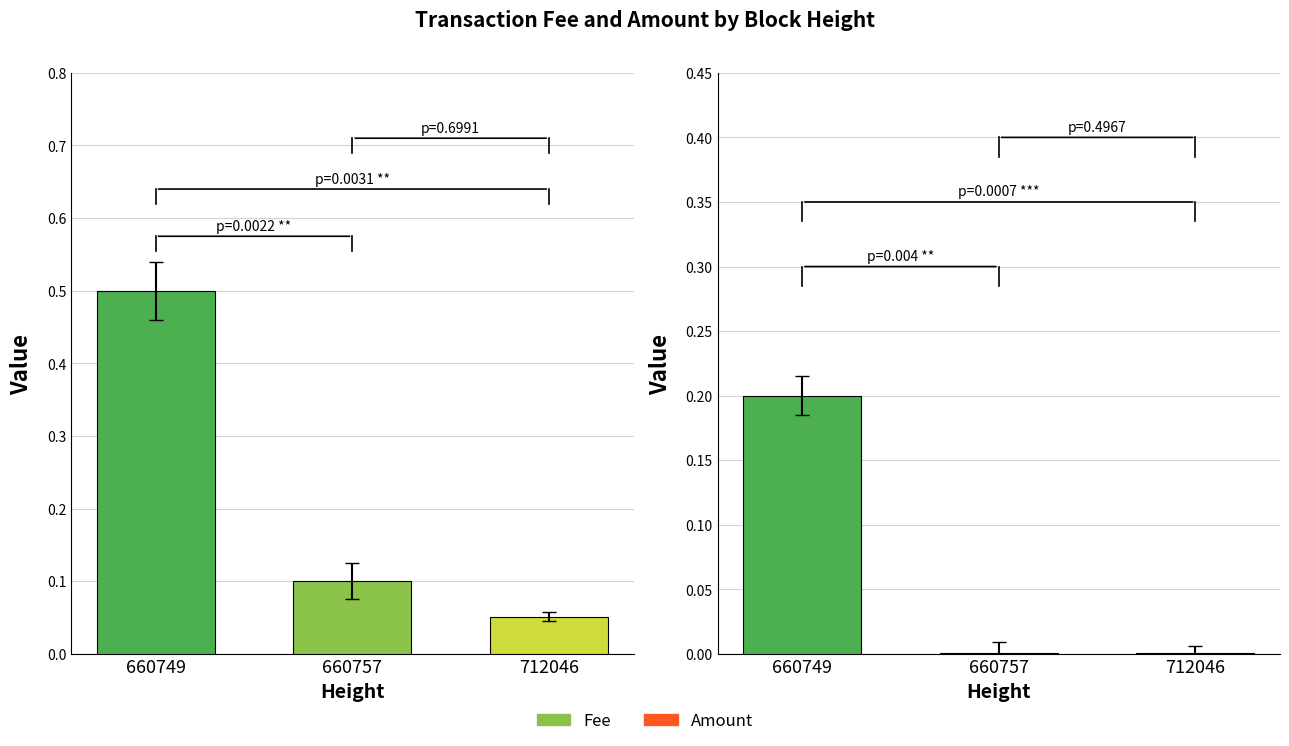

Reading right to left, extract all data points from this chart.

Fee: 0.1	0.1	0.5
Amount: 0.0	0.0	0.2